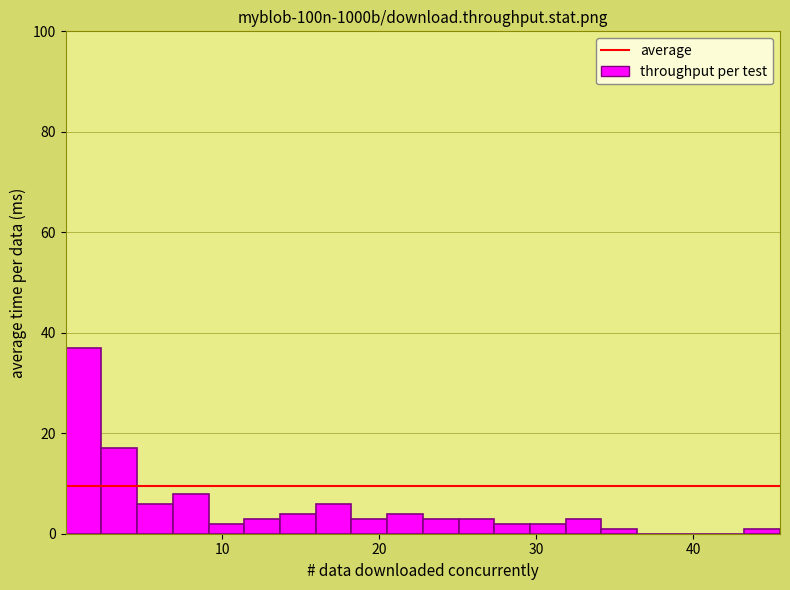

Read against the x-axis, roughly where is the centre of the tallest bar?

1